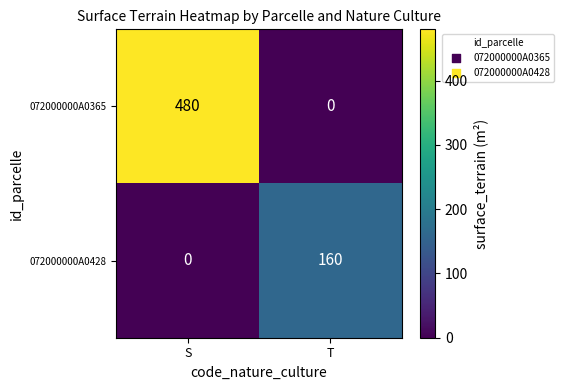

At which label does 072000000A0365 reach its peak?

S